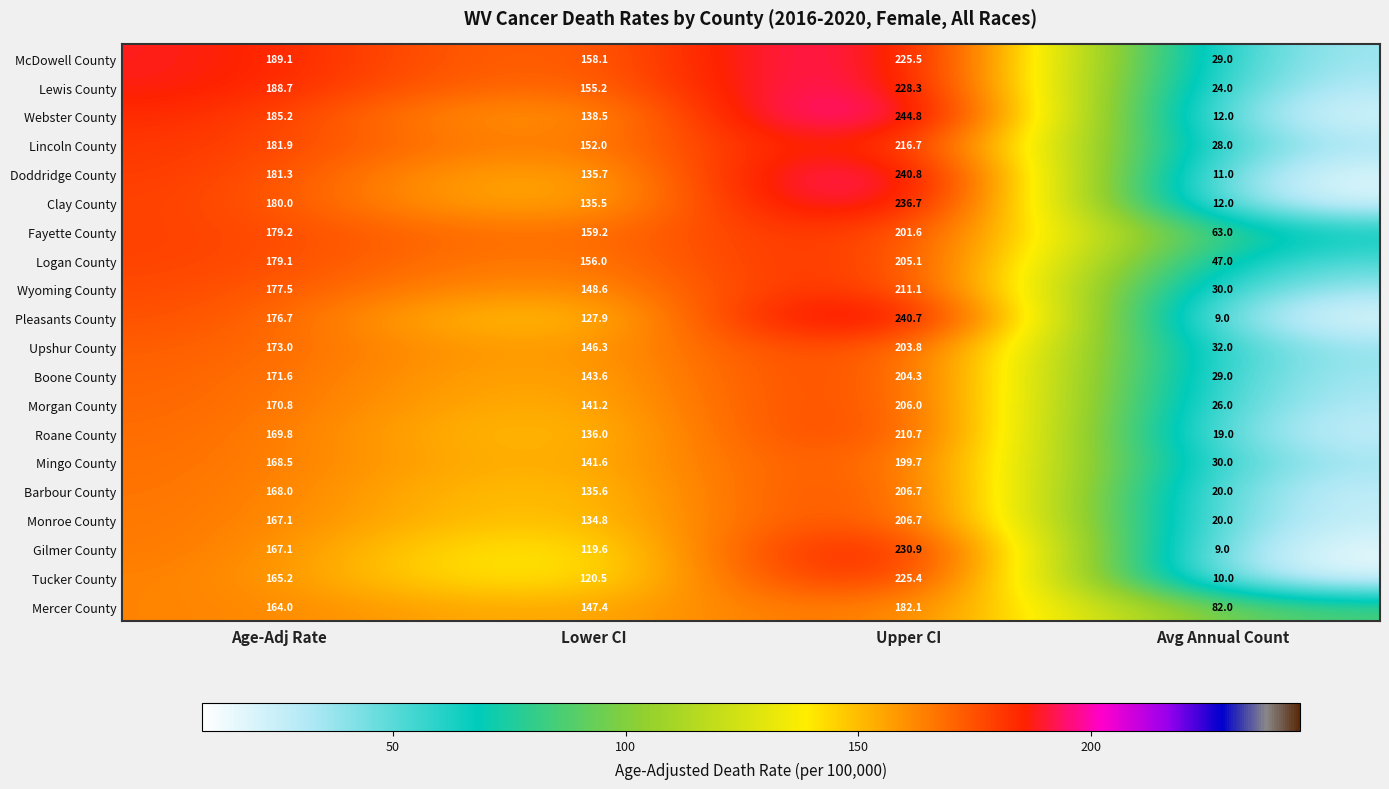

At how many categories does at least one series exceed 36?

4